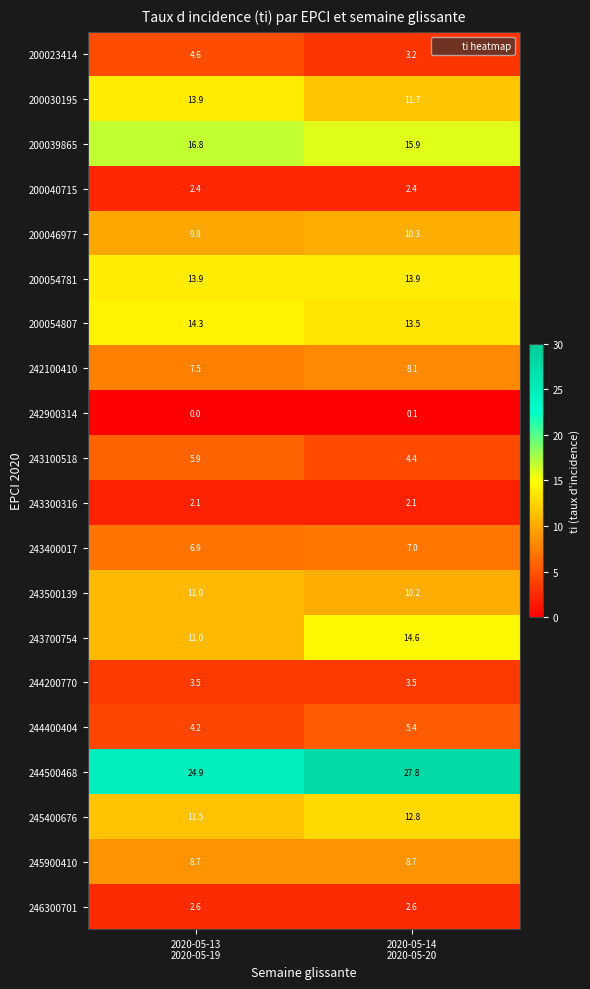

Which series has the widest spread of values?

243700754